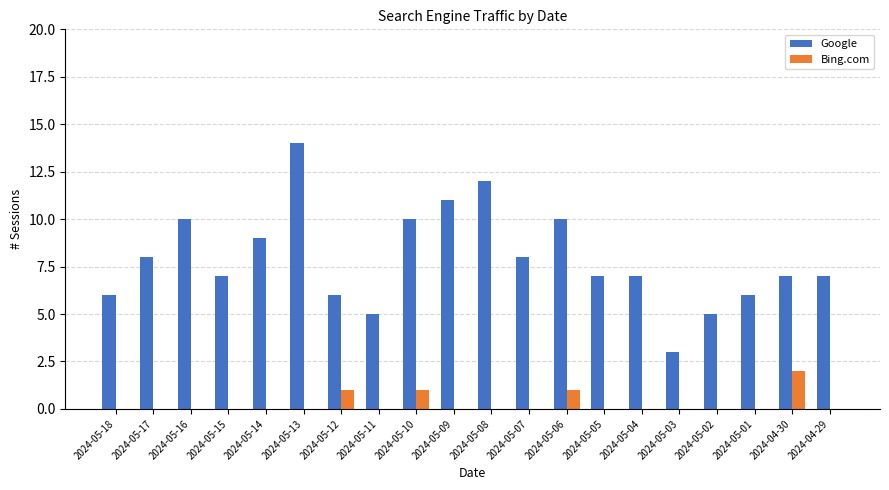

How many groups of bars are there?

20